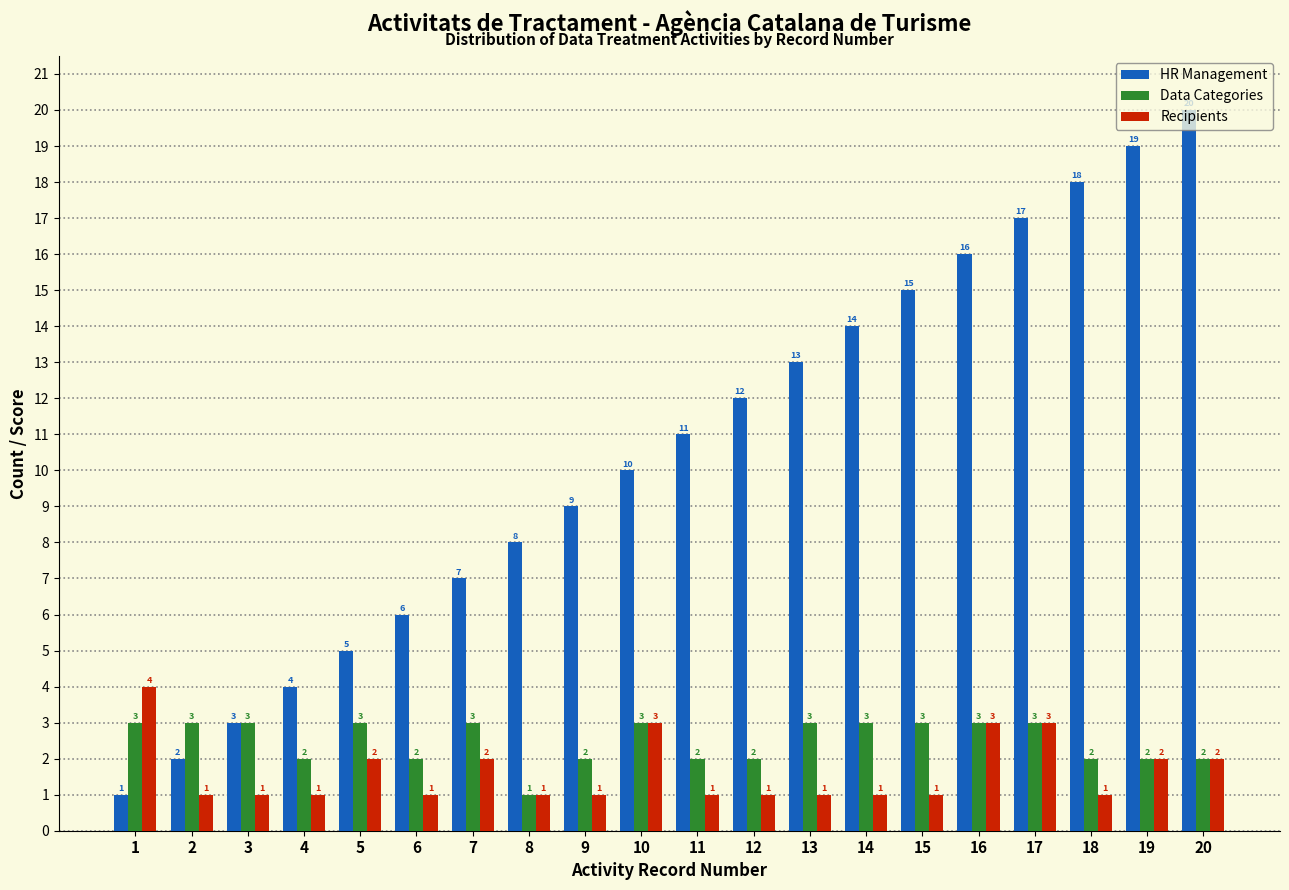

Which category has the highest value across all series?

20